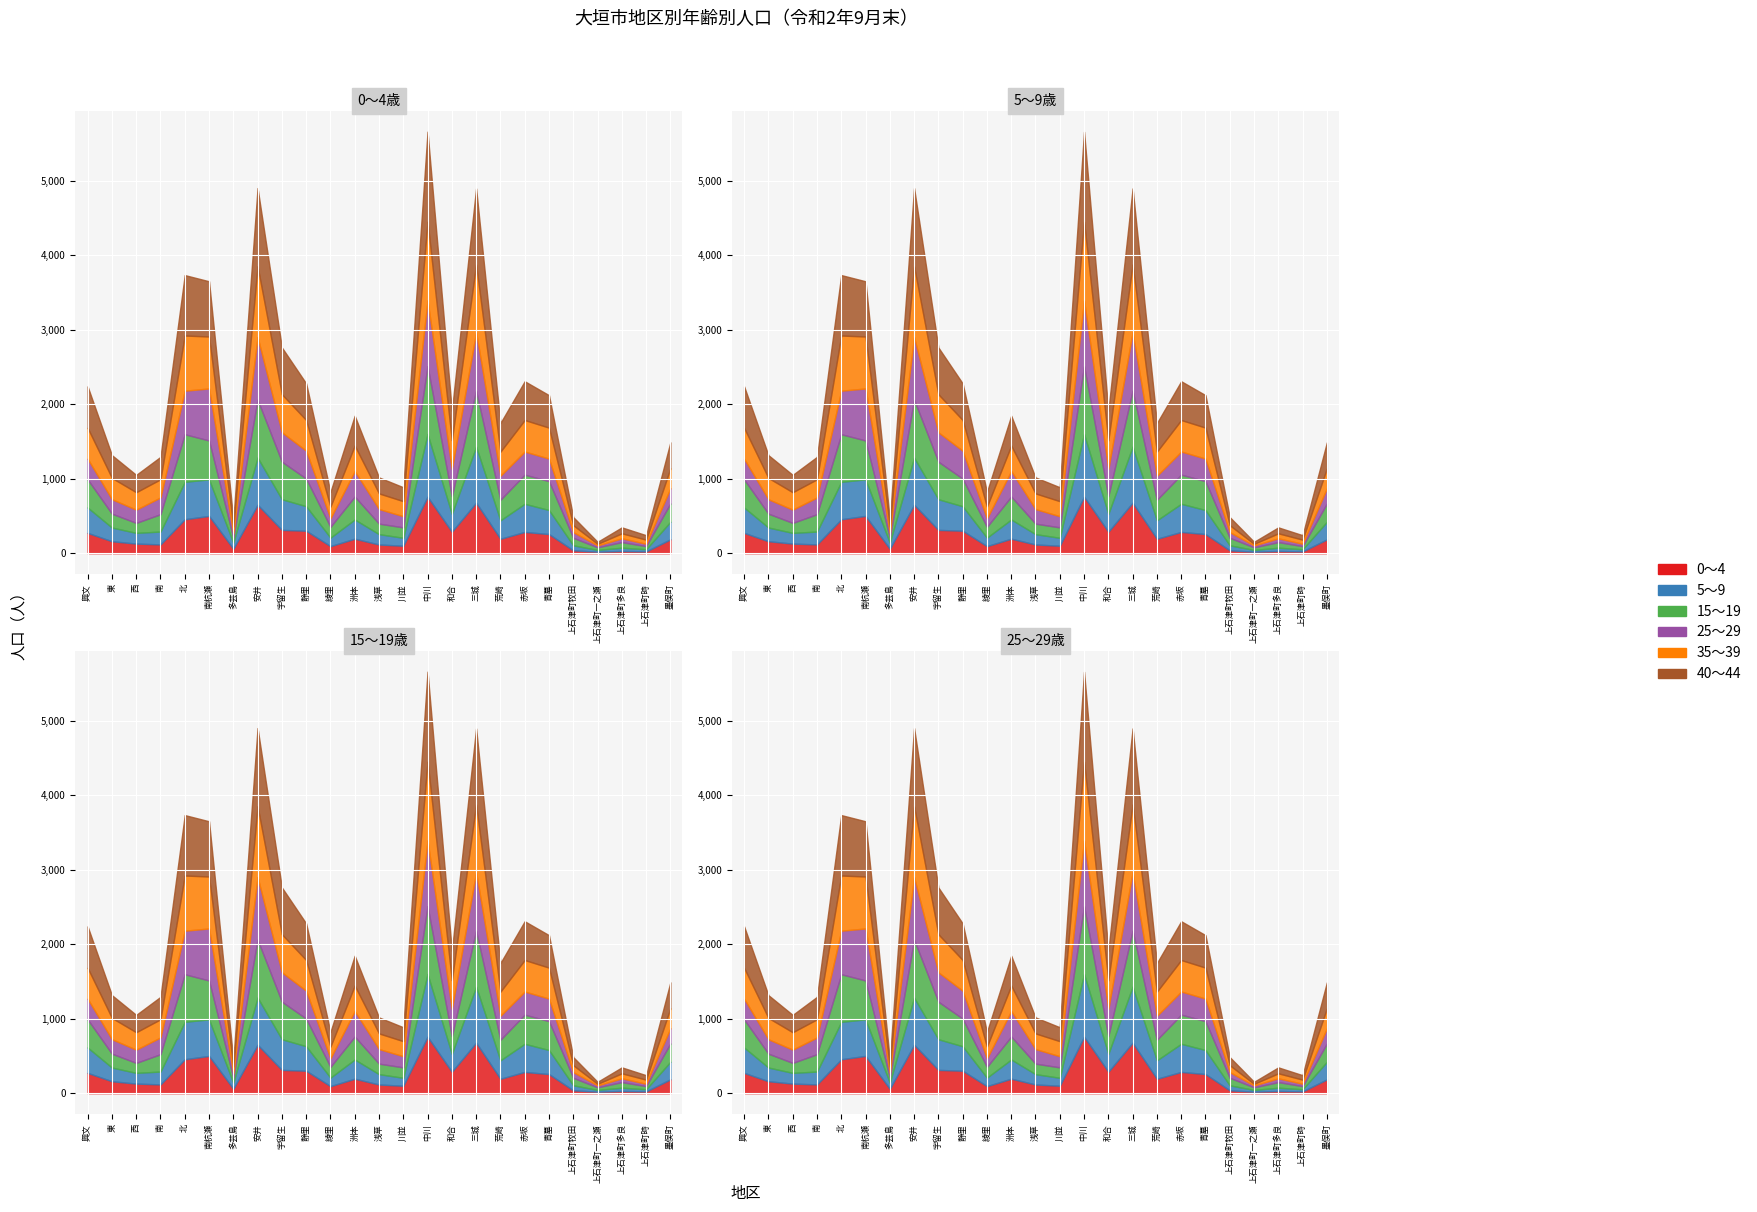

The value of 35～39 at 静里 is 227. True or false?

False